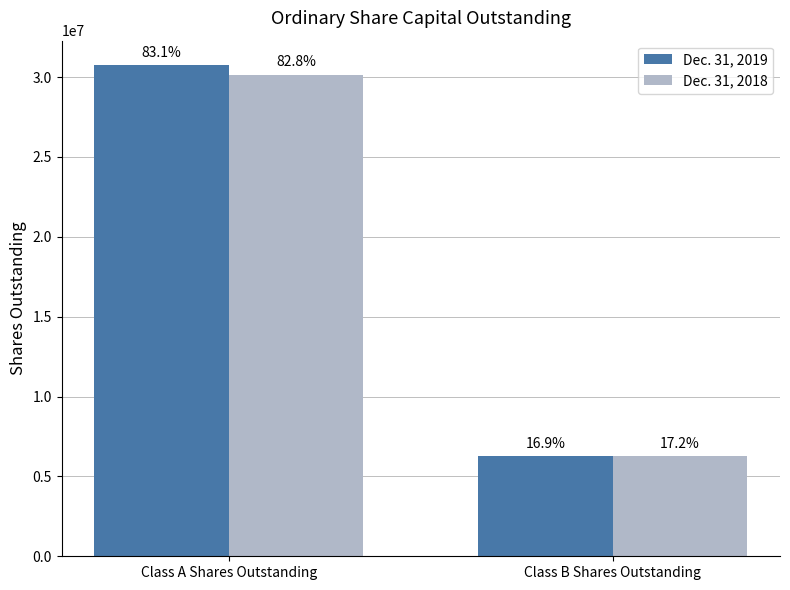

What are all the series names shown in the legend?

Dec. 31, 2019, Dec. 31, 2018